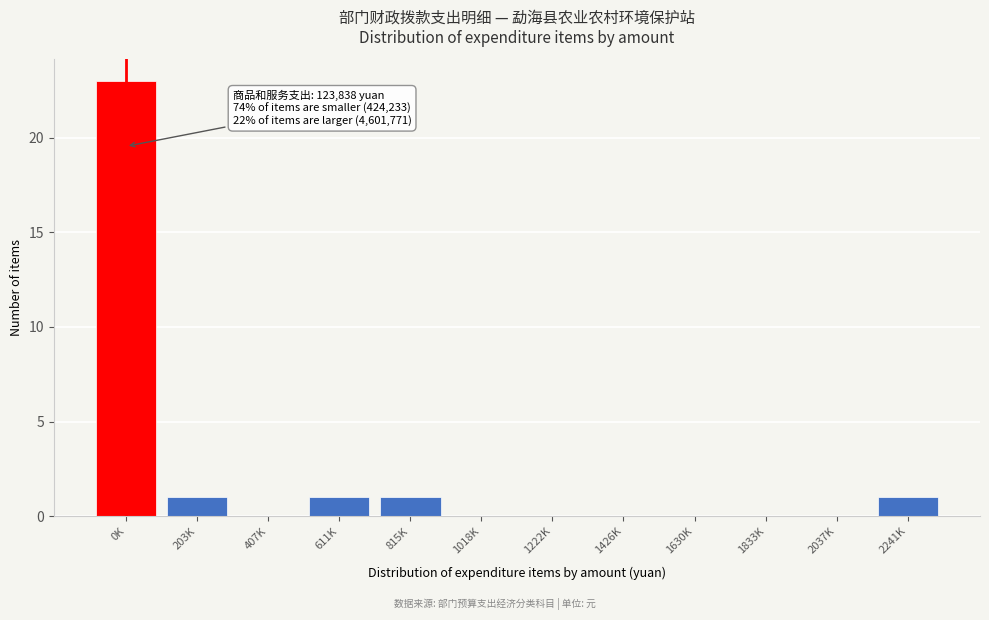

Reading left to right, what are all the values shown in this chart?

0K=23	203K=1	407K=0	611K=1	815K=1	1018K=0	1222K=0	1426K=0	1630K=0	1833K=0	2037K=0	2241K=1